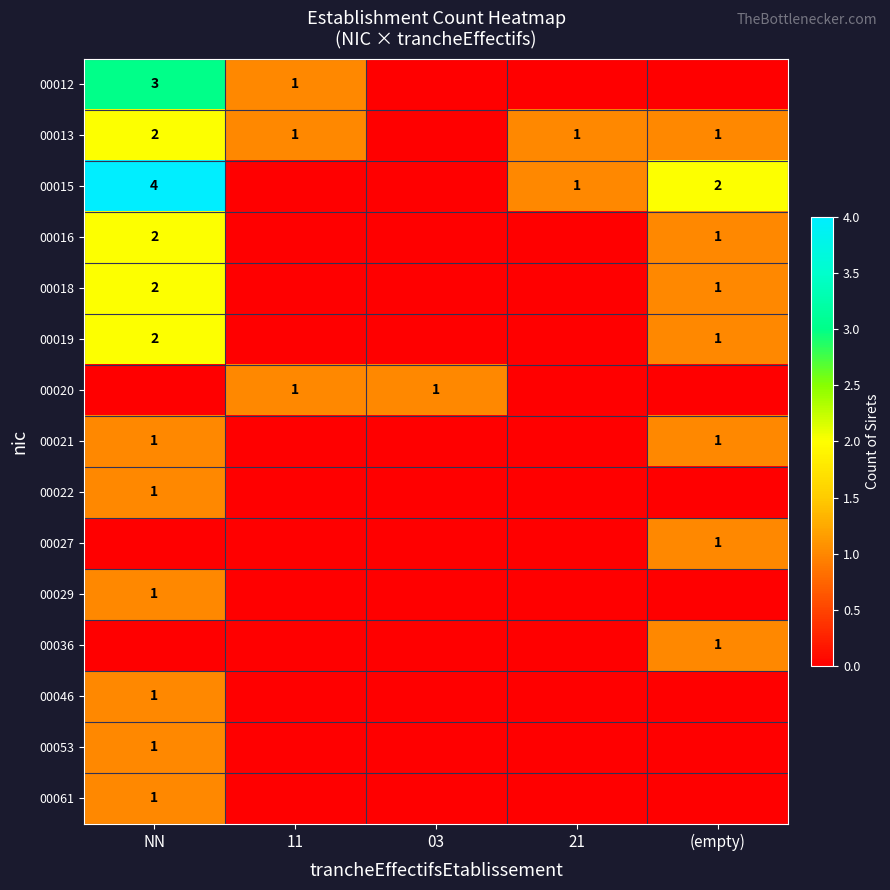

Is it true that 00015 equals 2 at (empty)?

True